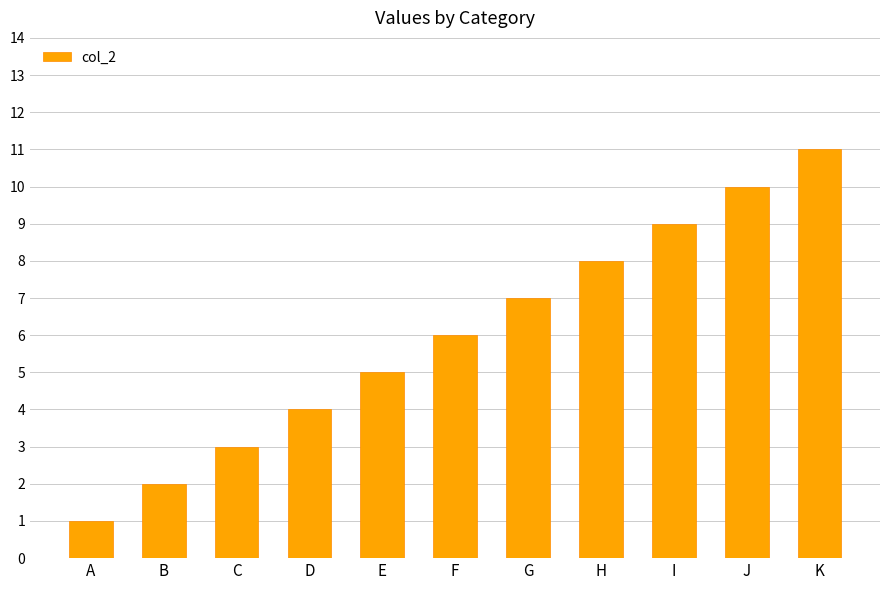

What is the maximum value shown in the chart?

11